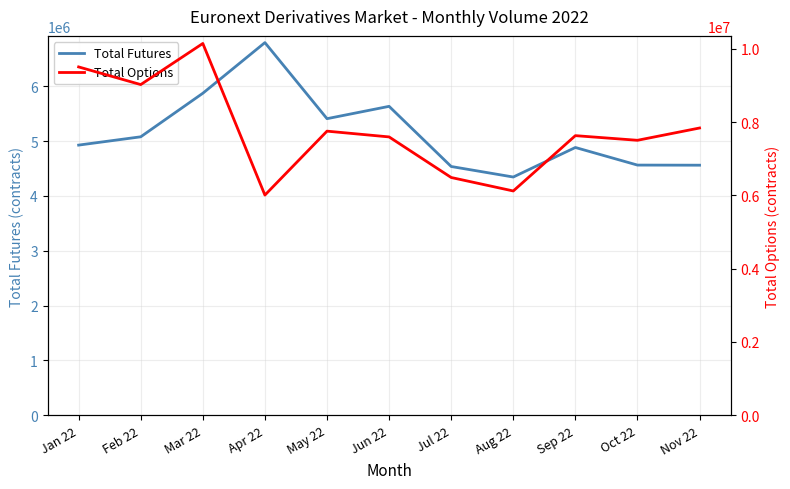

Count the number of categories in the chart.

11